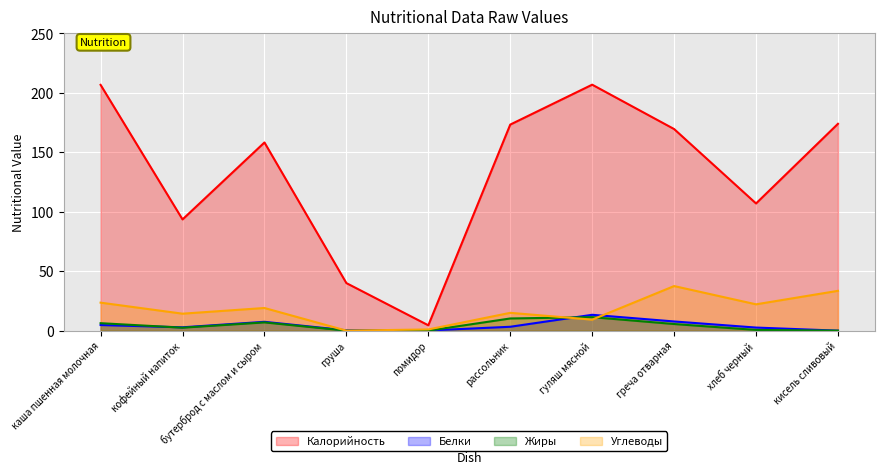

What is the difference between the second highest and second lowest values in the Белки series?

7.6